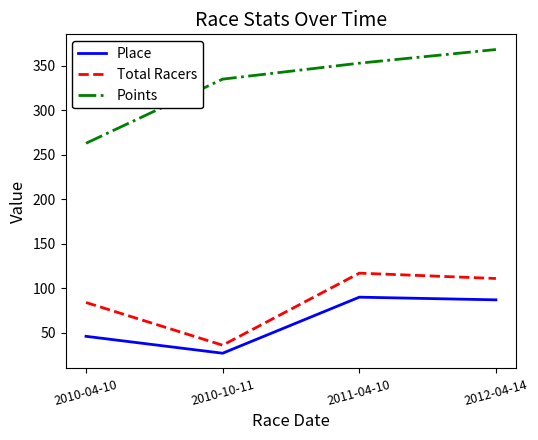

What is the spread (max minus min) of values at 2011-04-10?

263.0